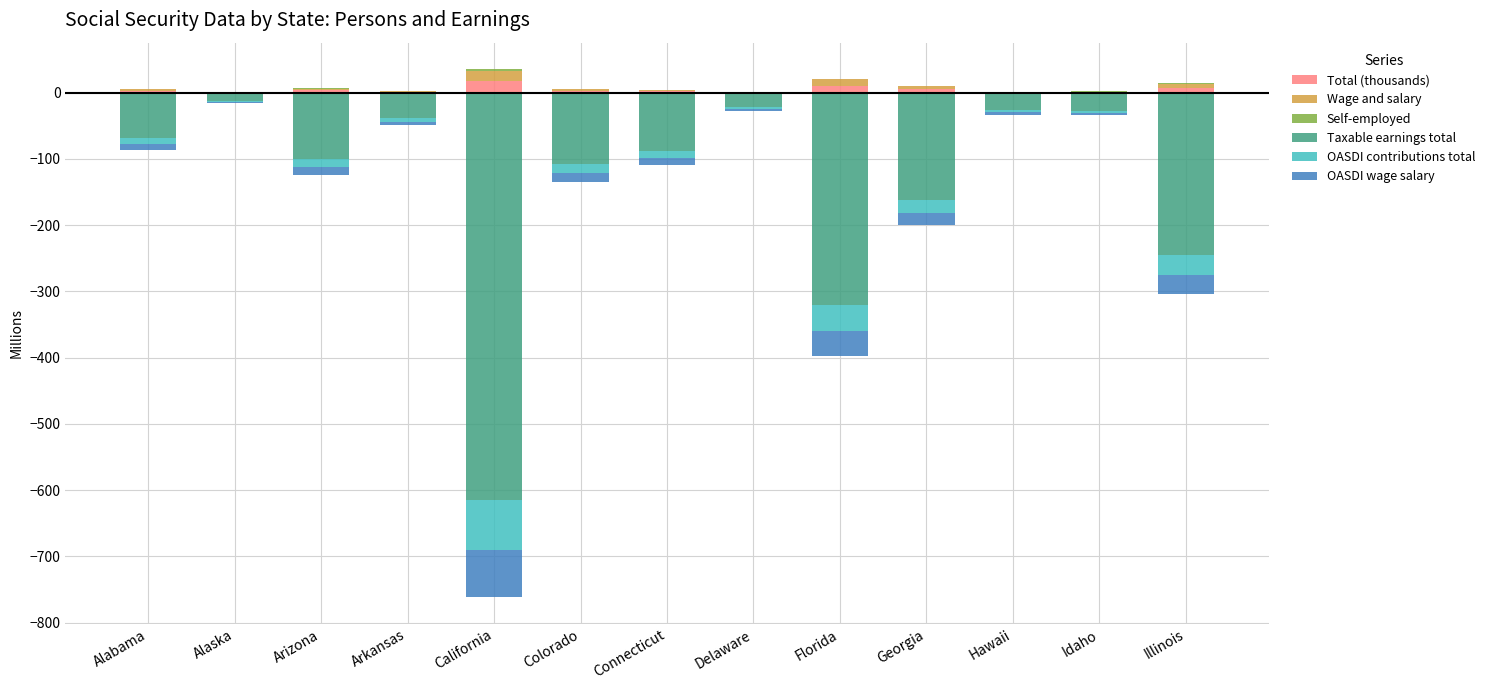

Between Alaska and Georgia, which is larger?

Georgia